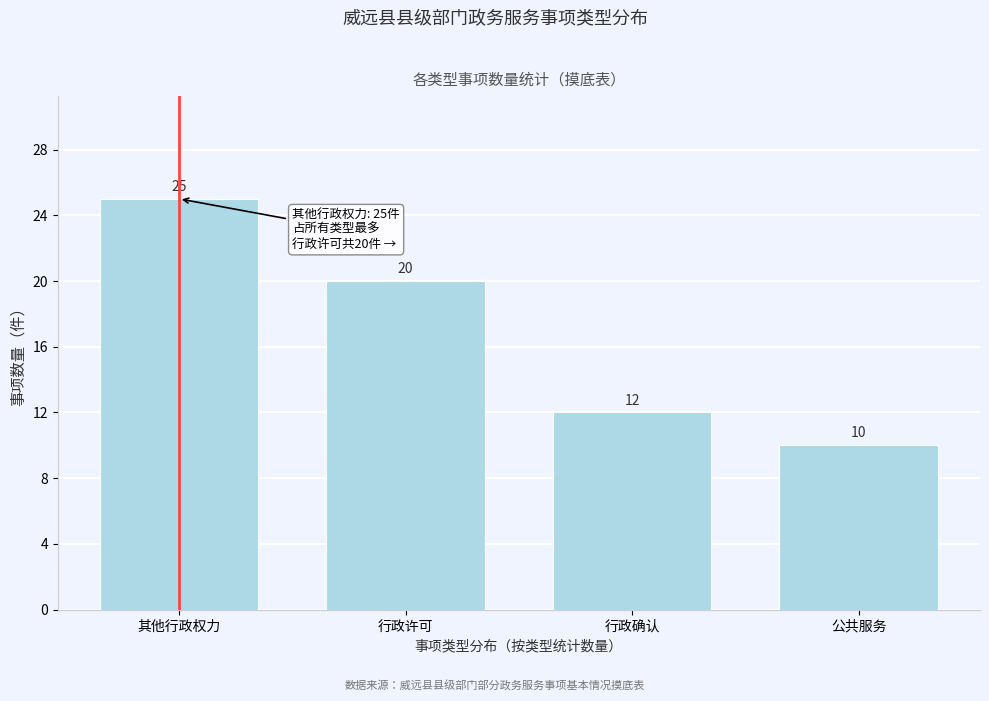

Reading left to right, what are all the values shown in this chart?

其他行政权力=25	行政许可=20	行政确认=12	公共服务=10